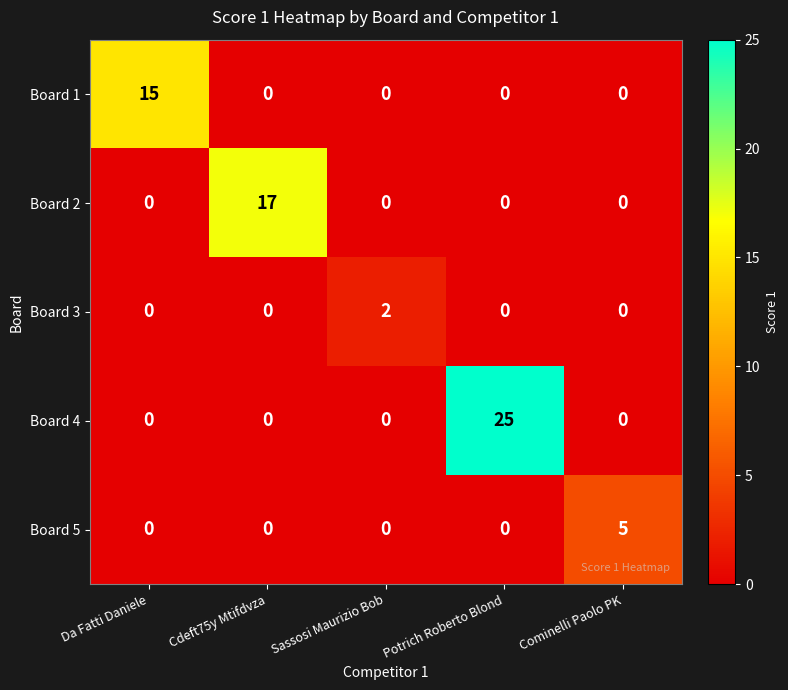

The Board 1 series shows 0 at Sassosi Maurizio Bob. True or false?

True